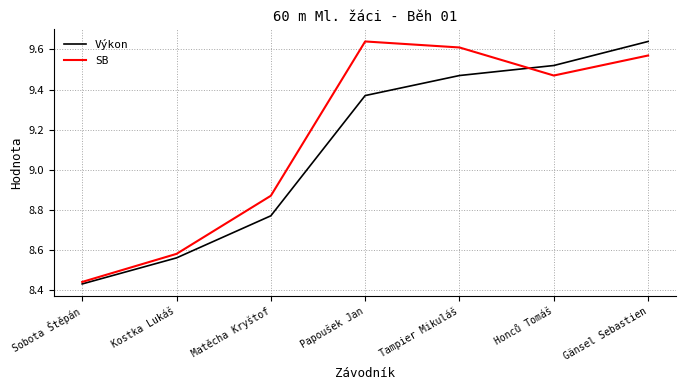

At which label does Výkon first exceed 9?

Papoušek Jan